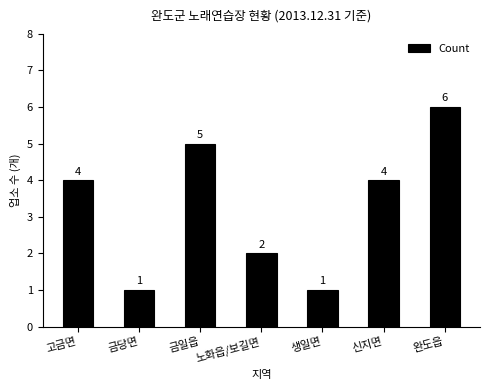

True or false: the data shows 6 at 완도읍.

True